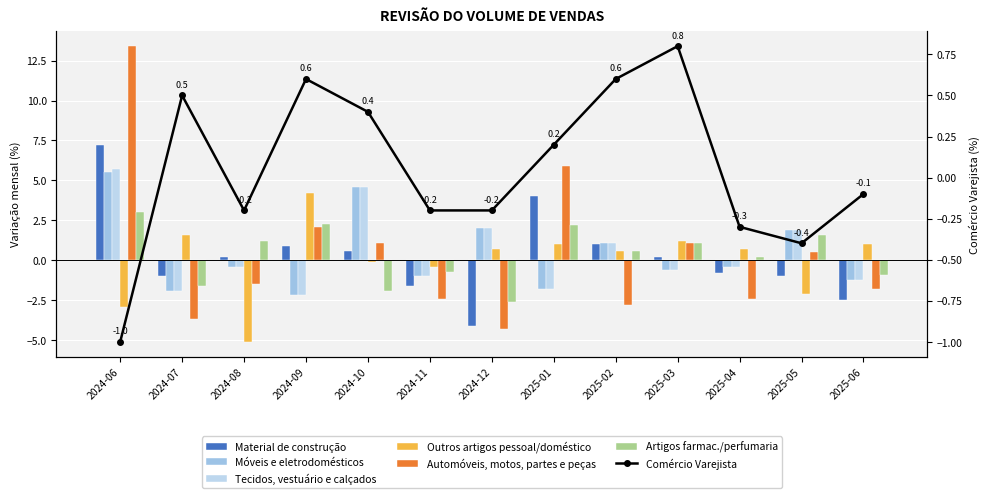

True or false: Móveis e eletrodomésticos has a value of -1.4 at 2024-09.

False